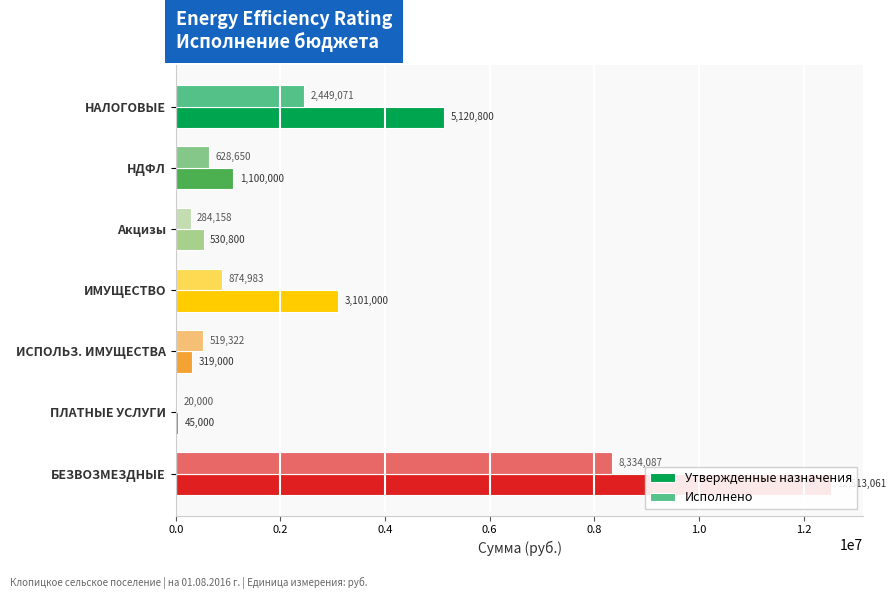

What is the value of the Исполнено bar at the 3rd from the left?

284158.2